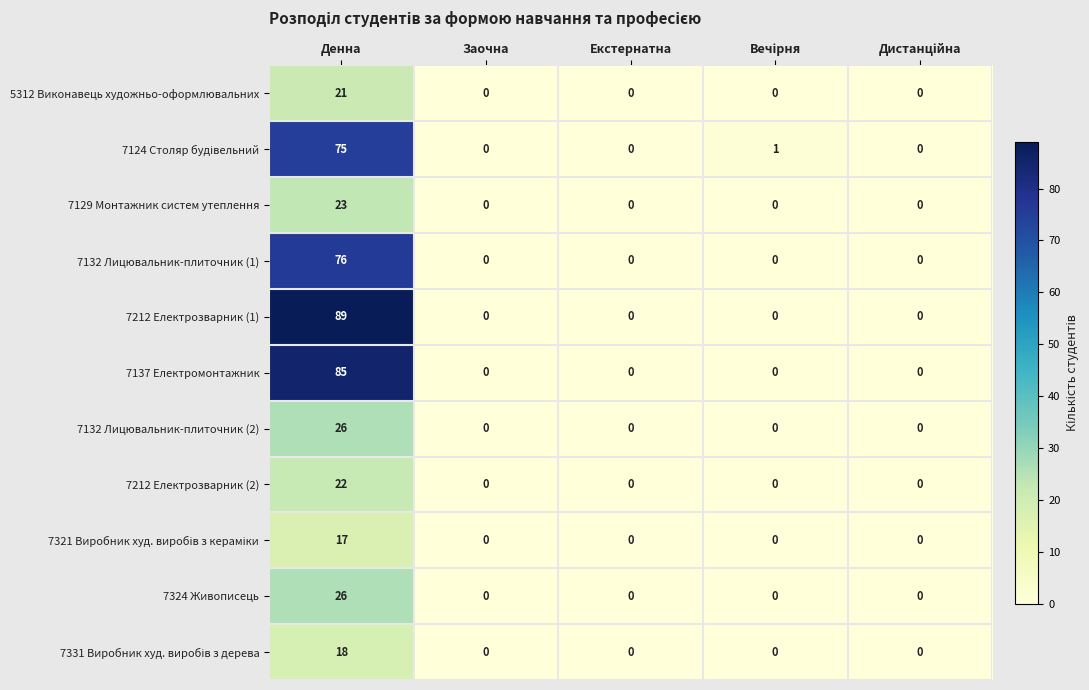

How many series are shown in this chart?

11